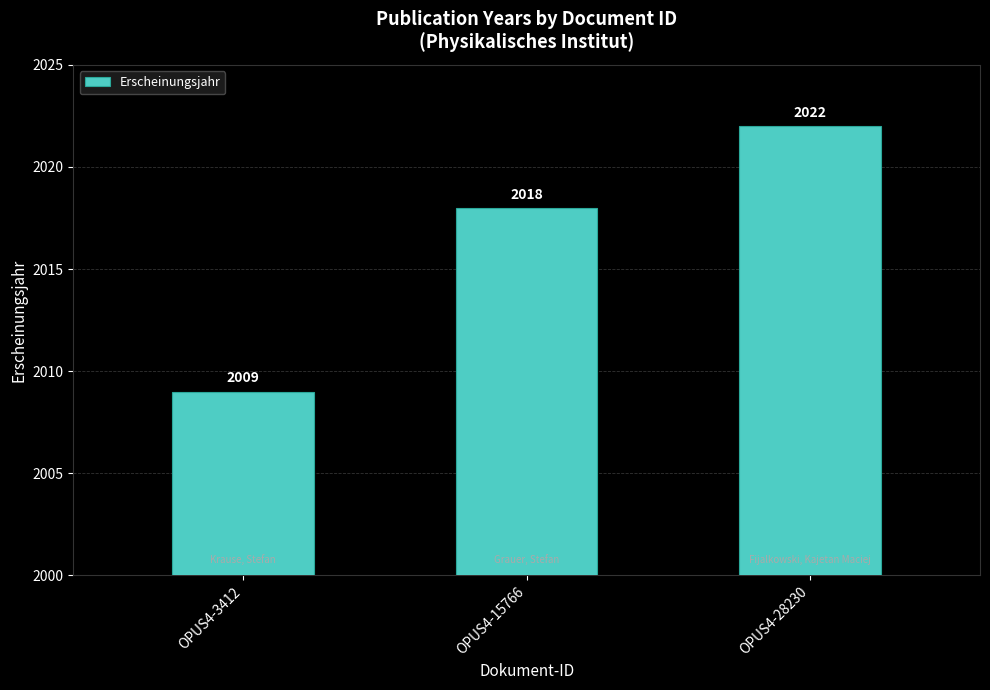

What is the smallest value displayed?

2009